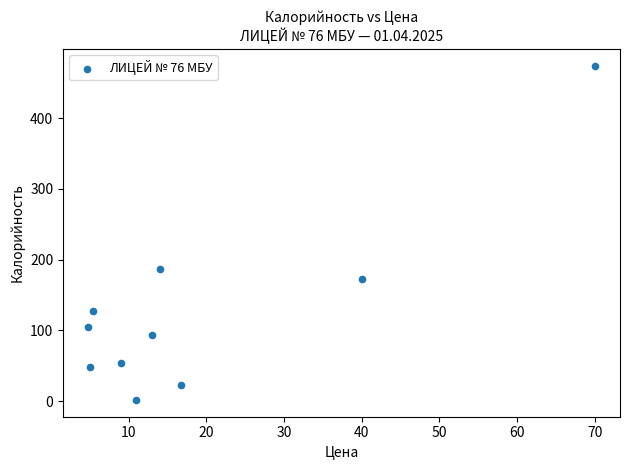

What Y value in the scatter plot is closest to 237?

187.2